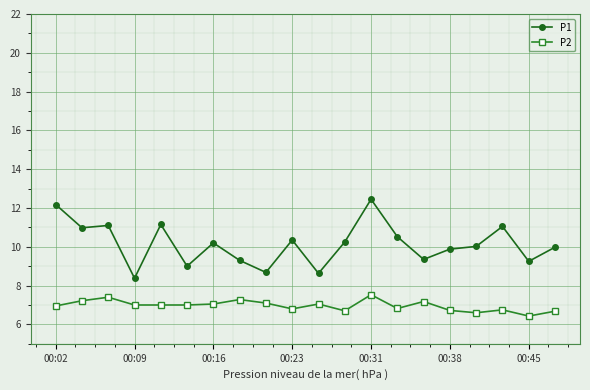

True or false: P1 has more than 0 interior local peaks.

True